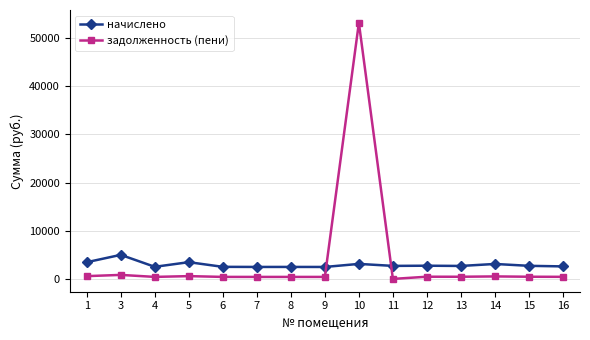

The value of начислено at 6 is 2505.5. True or false?

True